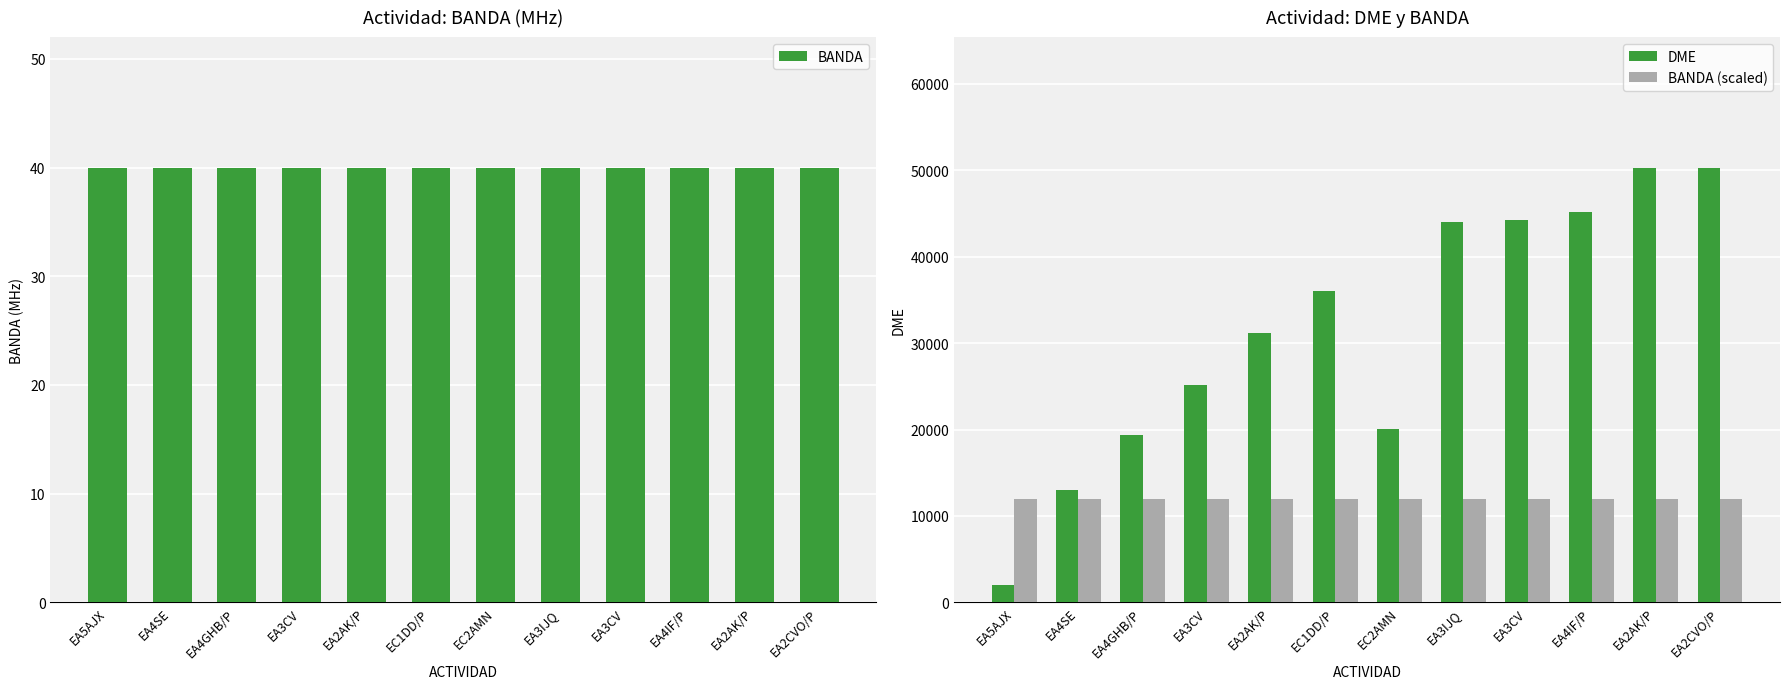

What are all the series names shown in the legend?

BANDA, DME, BANDA (scaled)